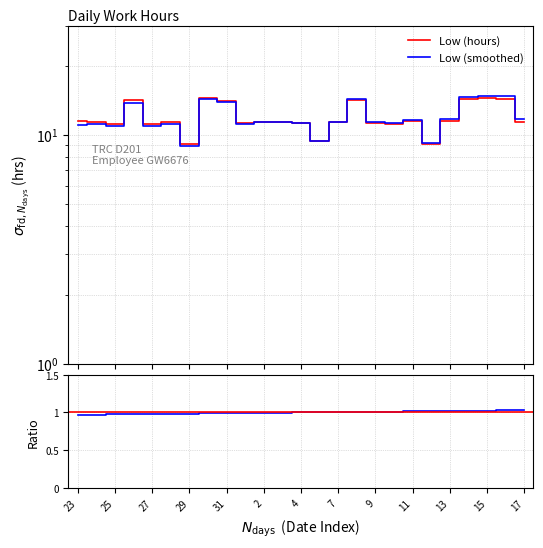

What is the sum of the Low (hours) values at 11 and 13?

23.0